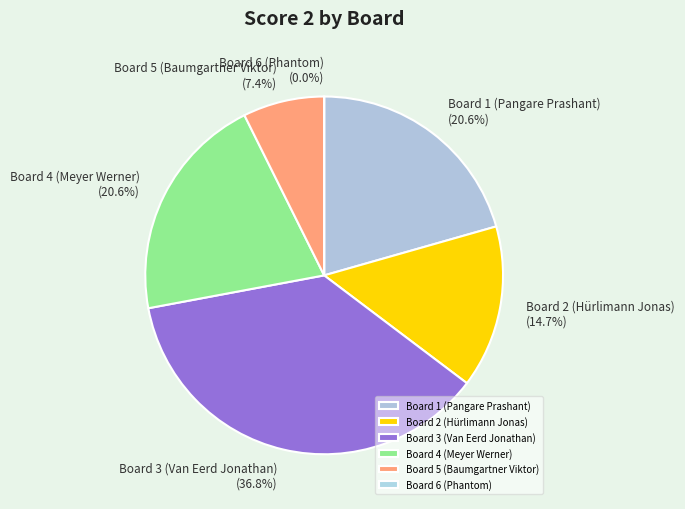

To the nearest percent, what percentage of the pie is Board 2 (Hürlimann Jonas)?

15%